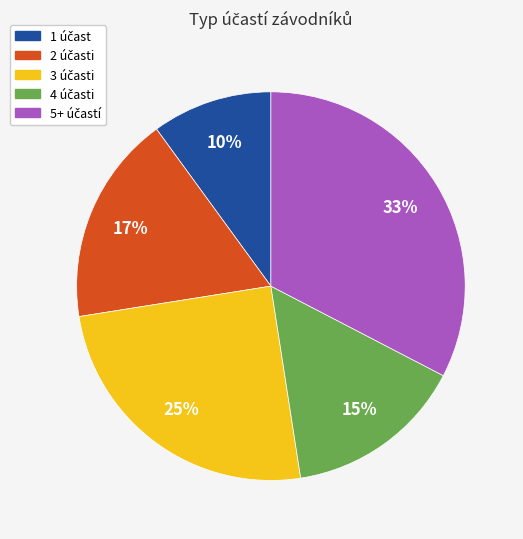

Is the sum of 4 and 5+ greater than half?

No